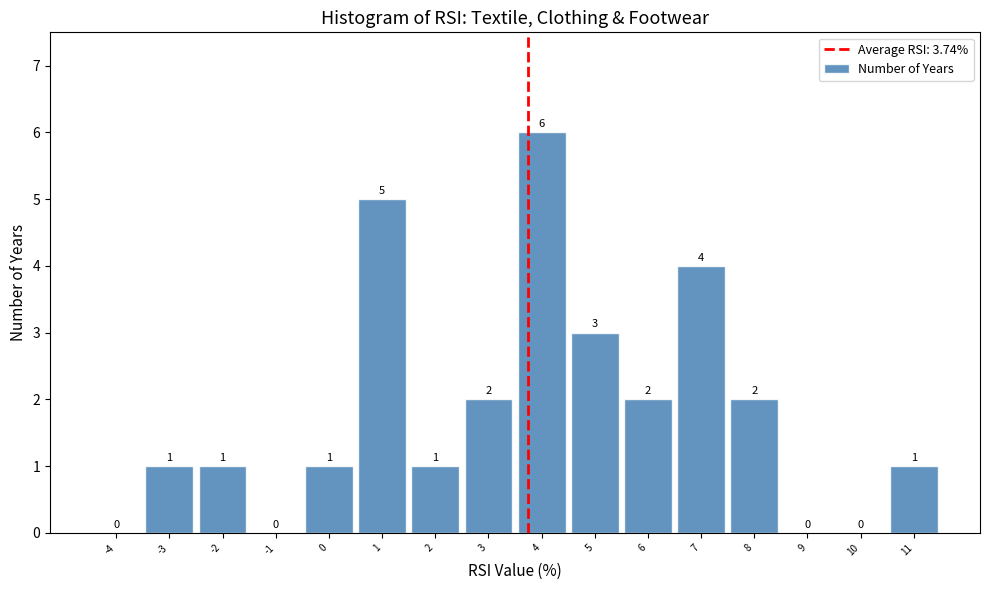

Reading left to right, transcribe this chart: for each bar, give the range it covers on the x-axis and its height.

-4.5 to -3.5: 0
-3.5 to -2.5: 1
-2.5 to -1.5: 1
-1.5 to -0.5: 0
-0.5 to 0.5: 1
0.5 to 1.5: 5
1.5 to 2.5: 1
2.5 to 3.5: 2
3.5 to 4.5: 6
4.5 to 5.5: 3
5.5 to 6.5: 2
6.5 to 7.5: 4
7.5 to 8.5: 2
8.5 to 9.5: 0
9.5 to 10.5: 0
10.5 to 11.5: 1